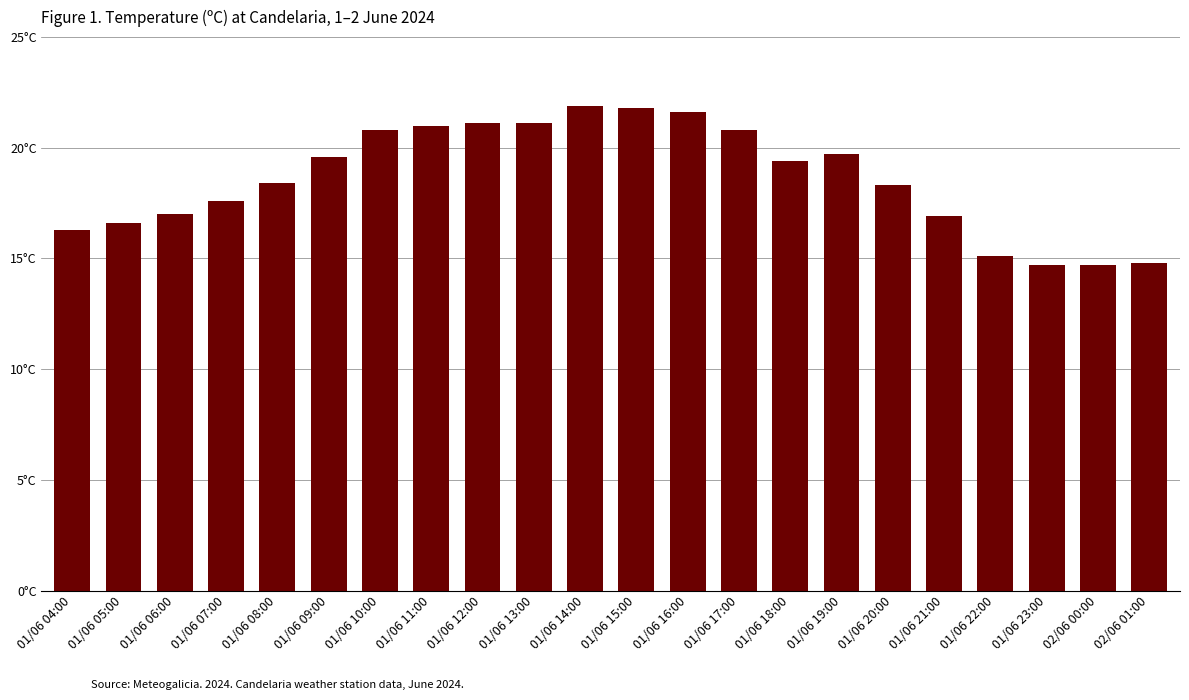

What is the sum of the values at 02/06 00:00 and 01/06 14:00?

36.6